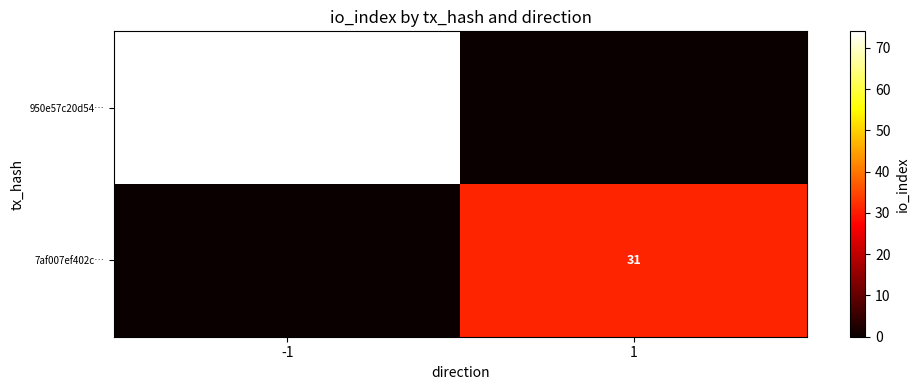

Is the value of 950e57c20d54… at -1 greater than the value of 7af007ef402c… at 1?

Yes